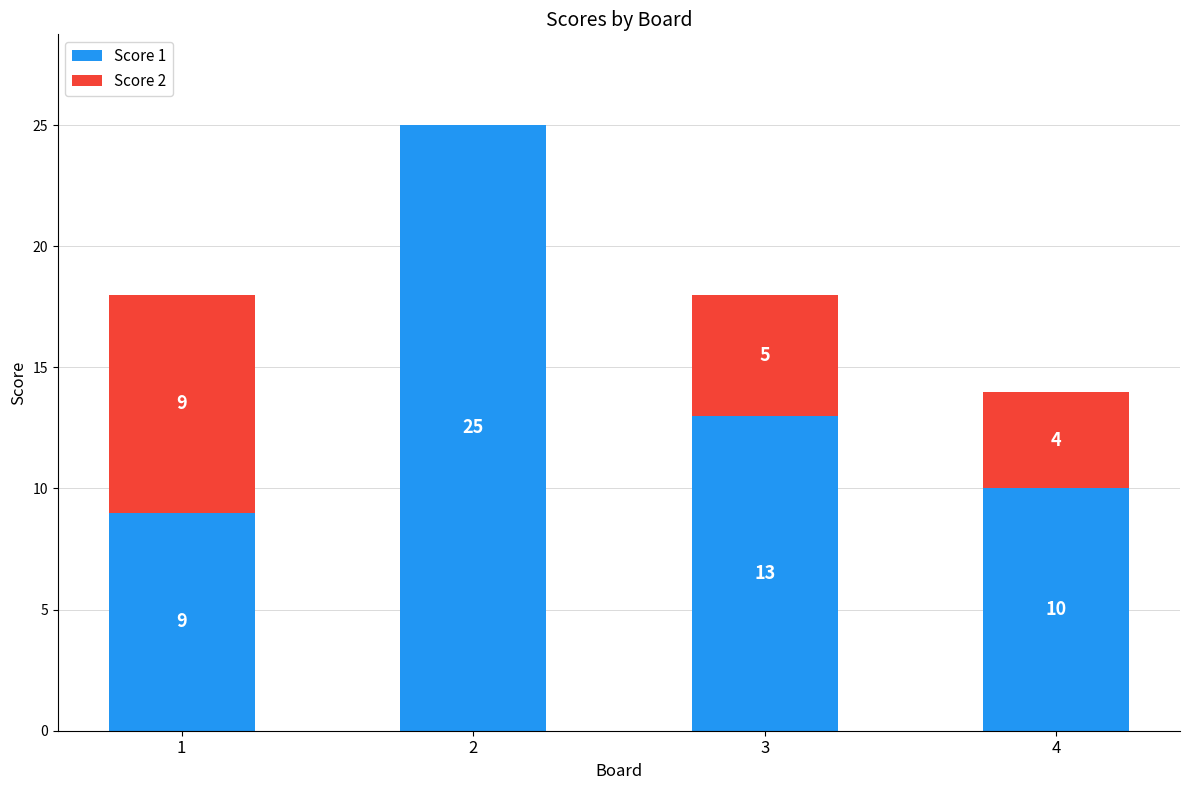

Are the bars grouped side by side (vs. stacked)?

No